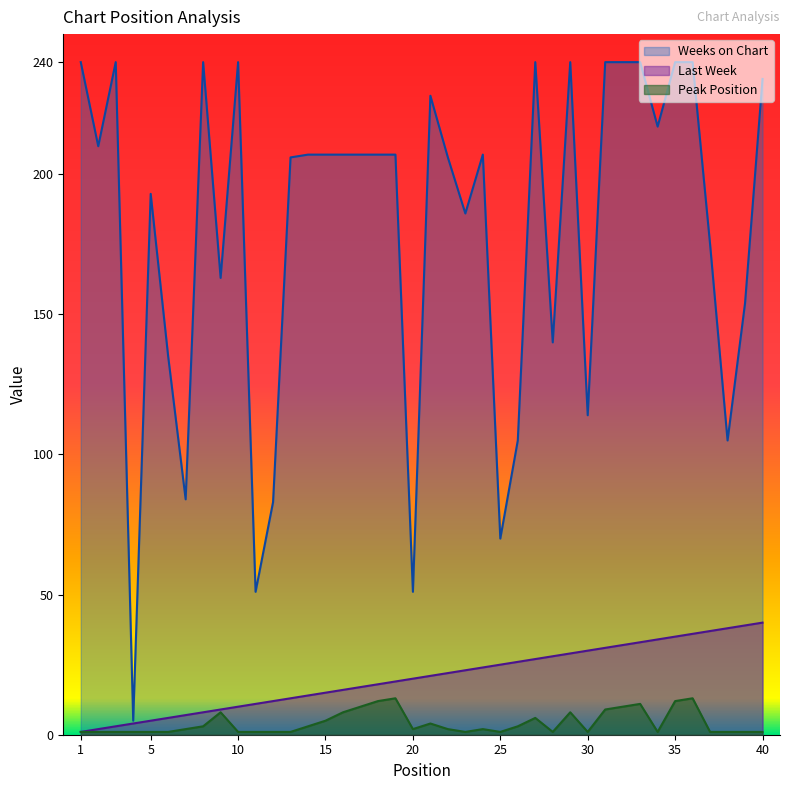

True or false: Last Week and Peak Position cross at least once.

False